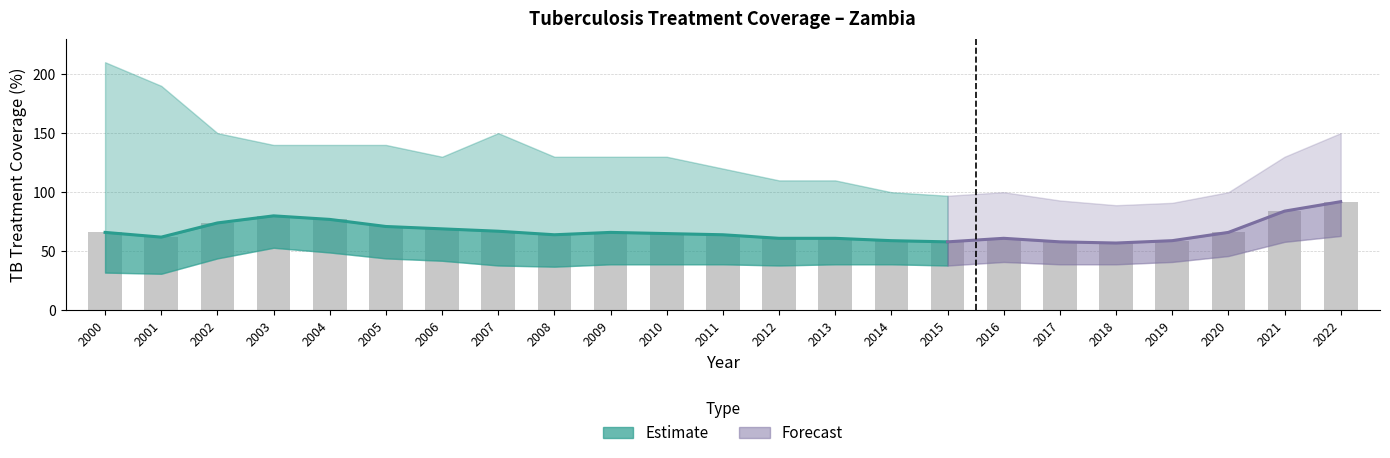

The value of Numeric at 2002 is 74. True or false?

True